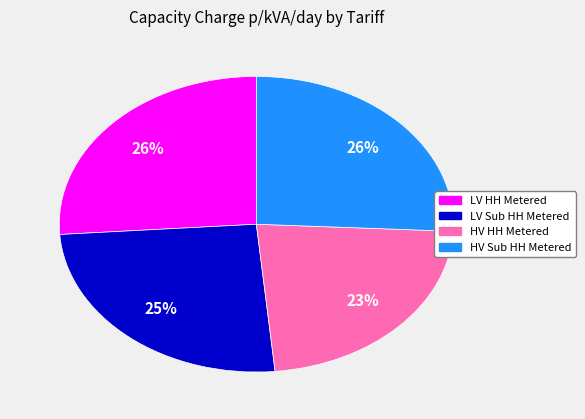

What is the smallest slice in the pie chart?

HV HH Metered